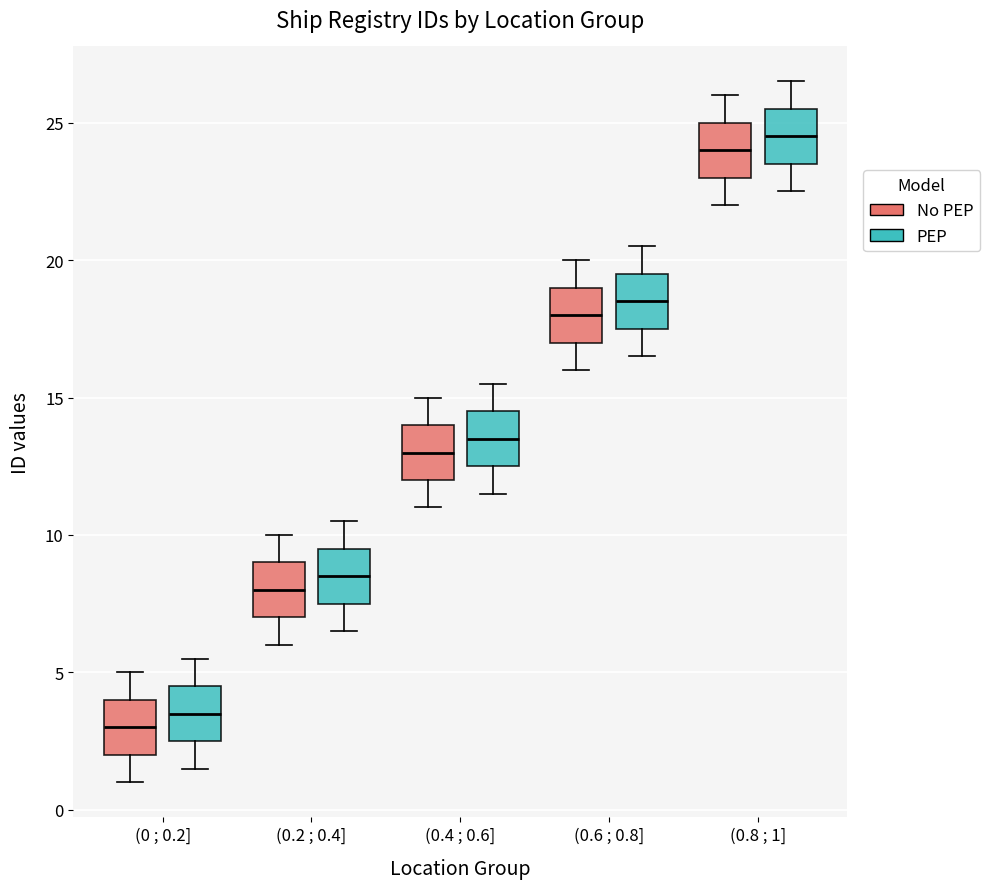

Which box's median line is the lowest?

(0 ; 0.2] (No PEP)